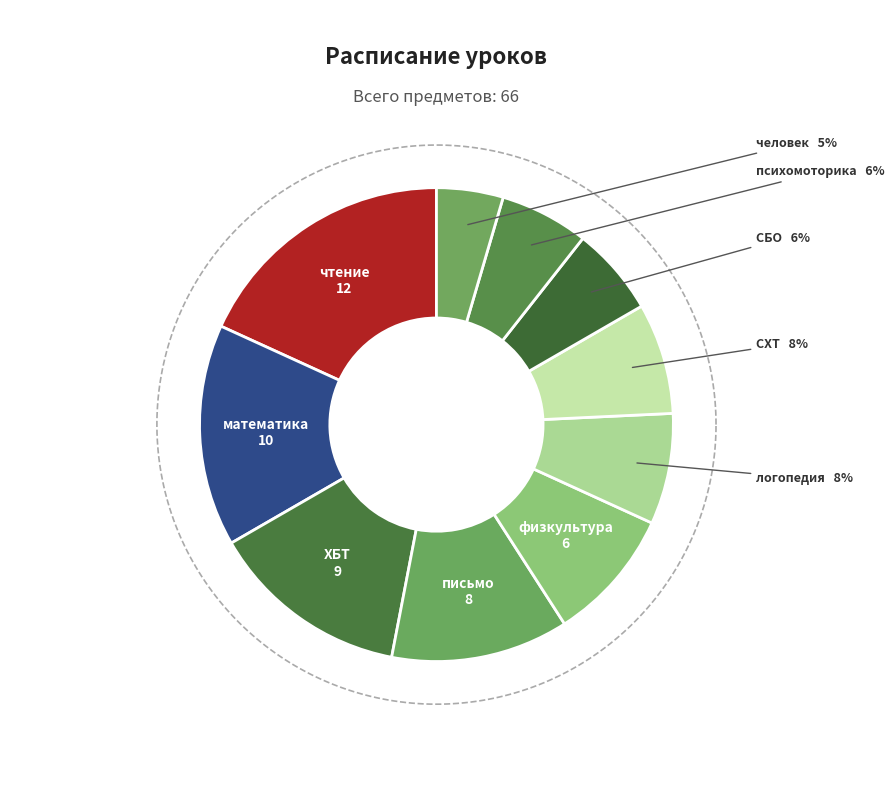

Which category has the smallest portion of the pie?

человек